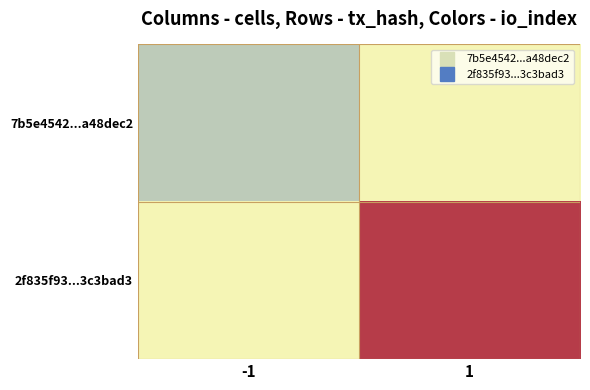

Rank the series at 1 from lowest to highest value.

7b5e4542...a48dec2, 2f835f93...3c3bad3